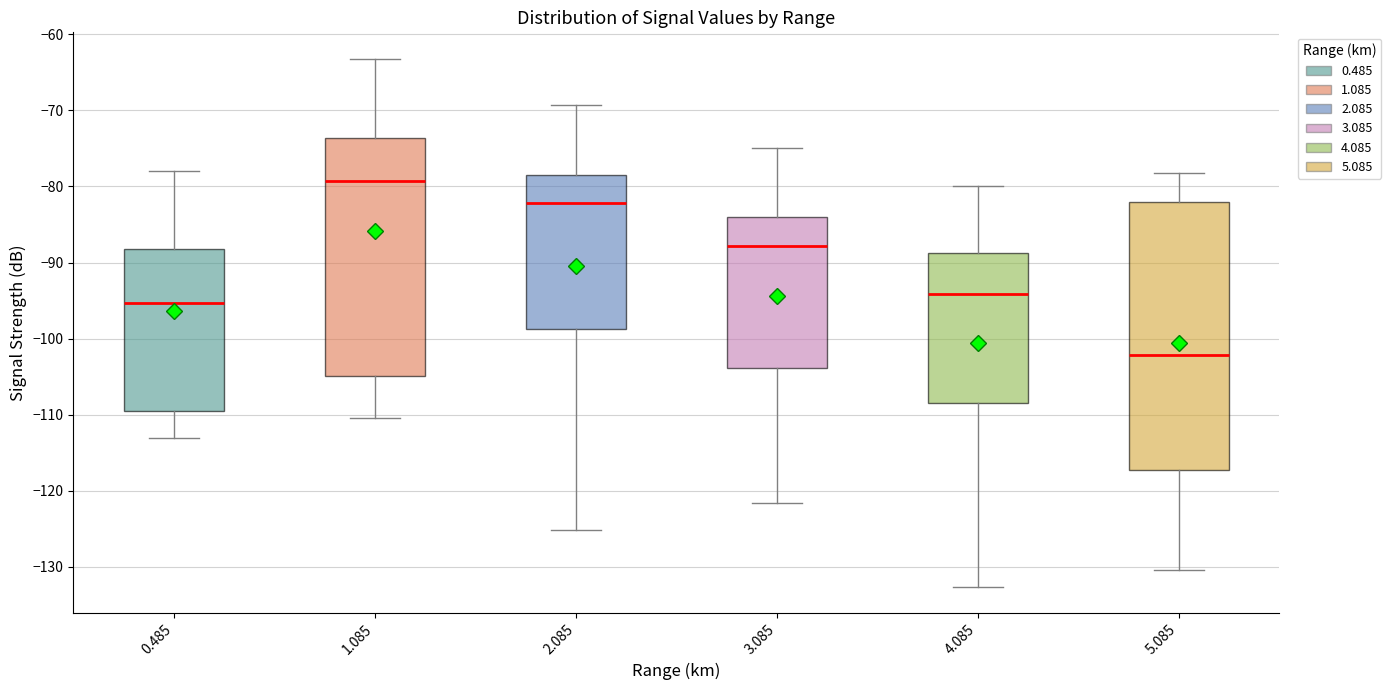

Where does the median line of the box at x = 4.085 sit on the y-axis? The values are not printed on the chart, so give them approximately, as read against the axis.

-94